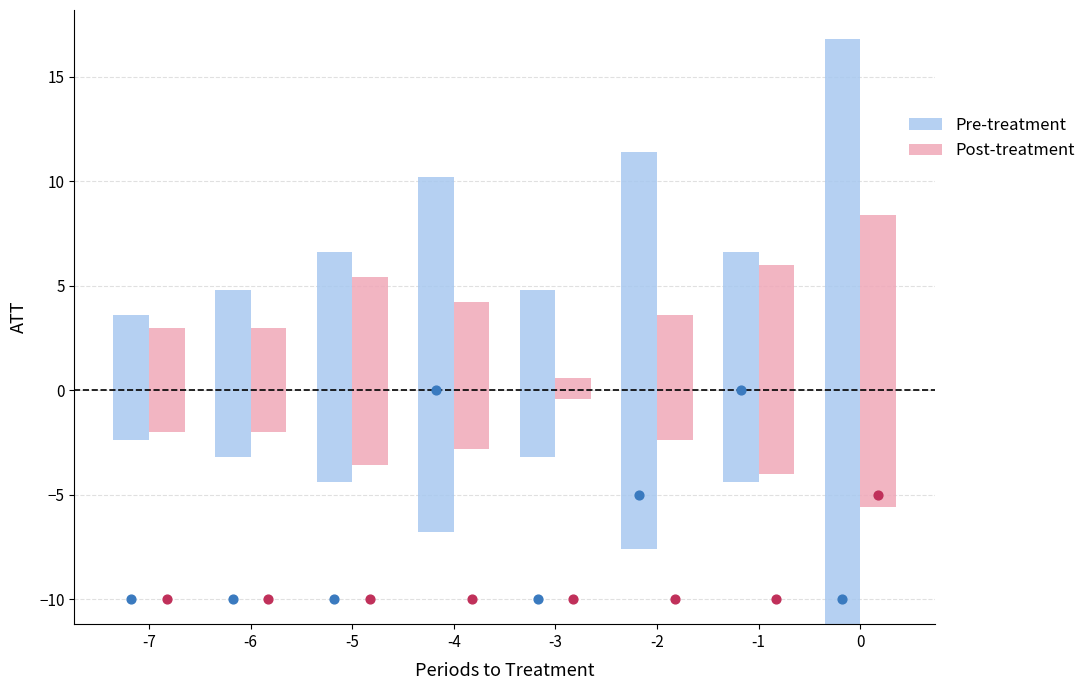

At which category is the sum across all series the highest?

-4